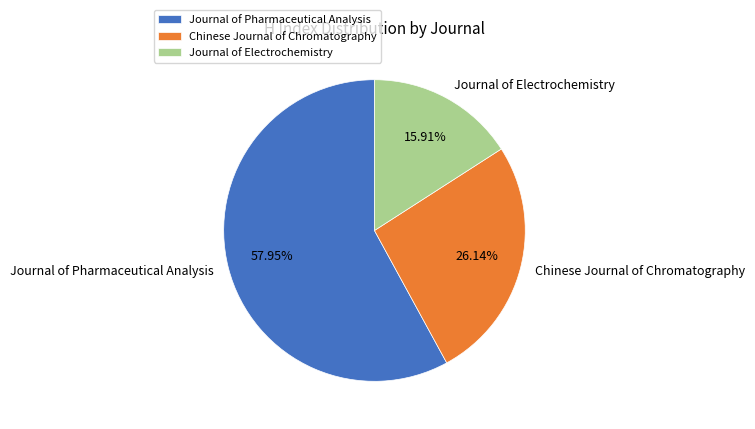

What is the largest slice in the pie chart?

Journal of Pharmaceutical Analysis